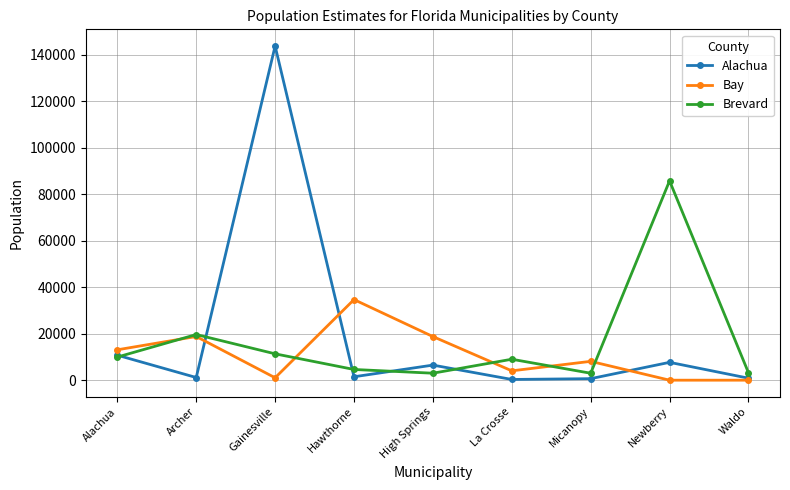

At which category is the sum across all series the highest?

Gainesville